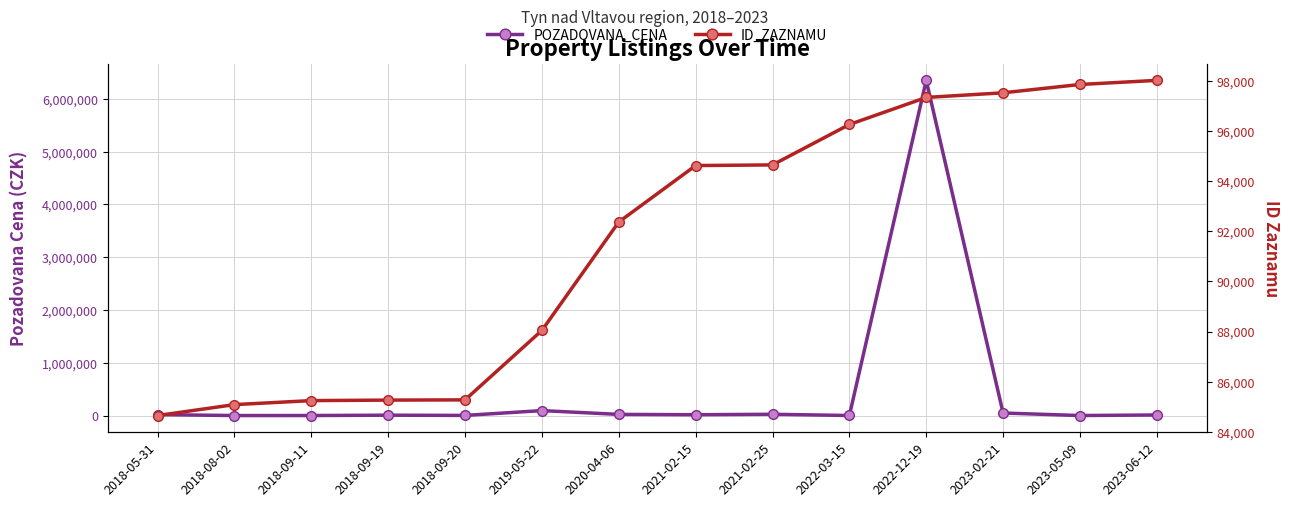

Is it true that POZADOVANA_CENA equals 96000.0 at 2019-05-22?

True